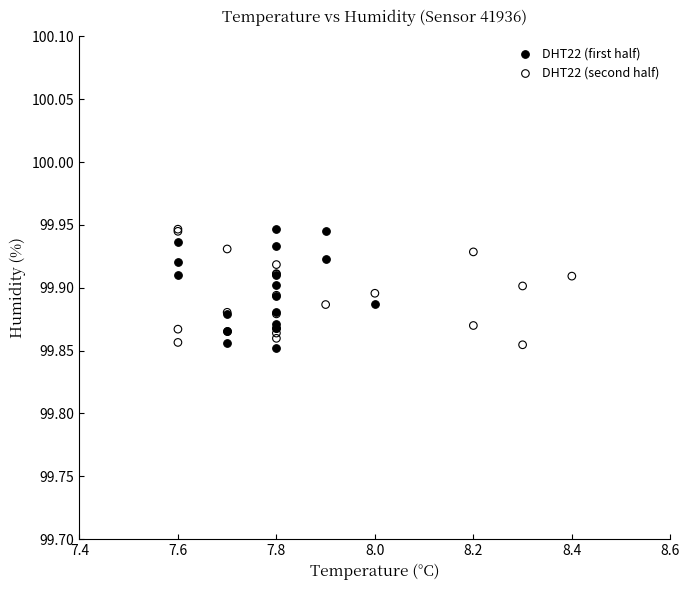

What are all the series names shown in the legend?

DHT22 (first half), DHT22 (second half)